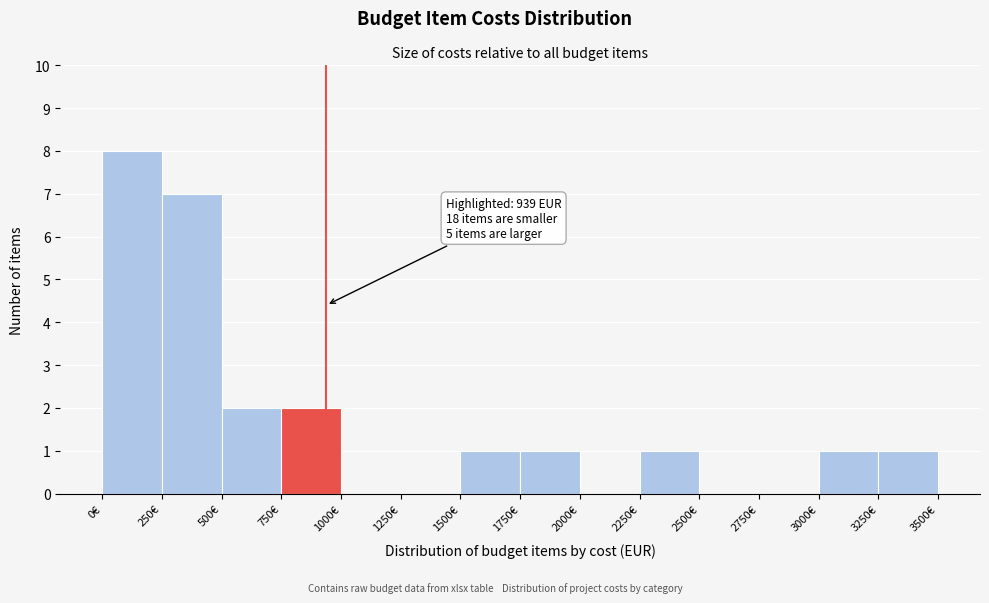

Over which range of the x-axis is the bar tallest?

0 to 250